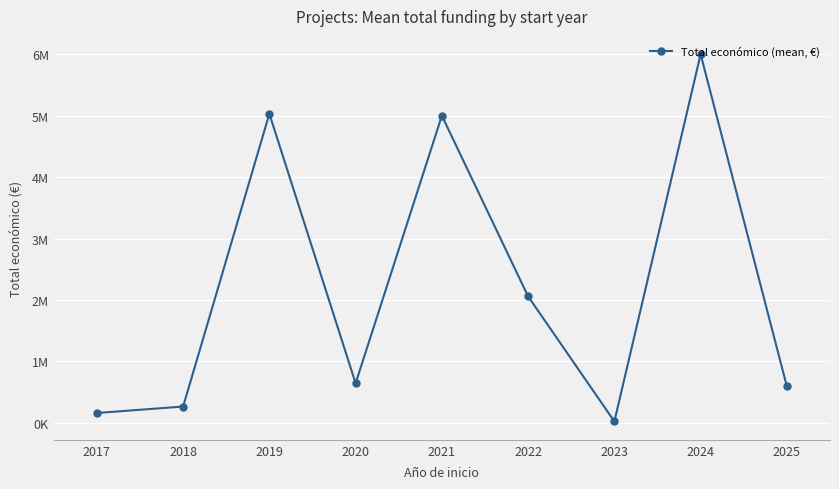

What is the sum of all values?

19778193